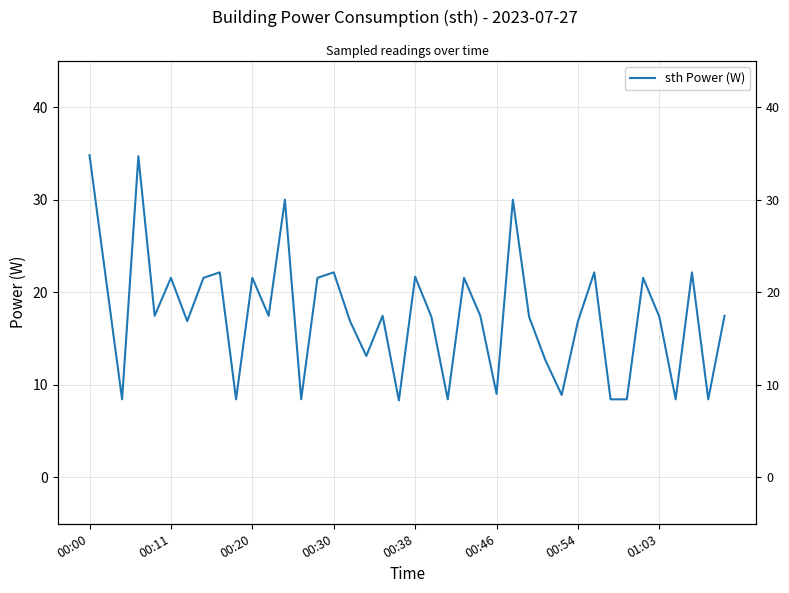

Does the chart have visible grid lines?

Yes